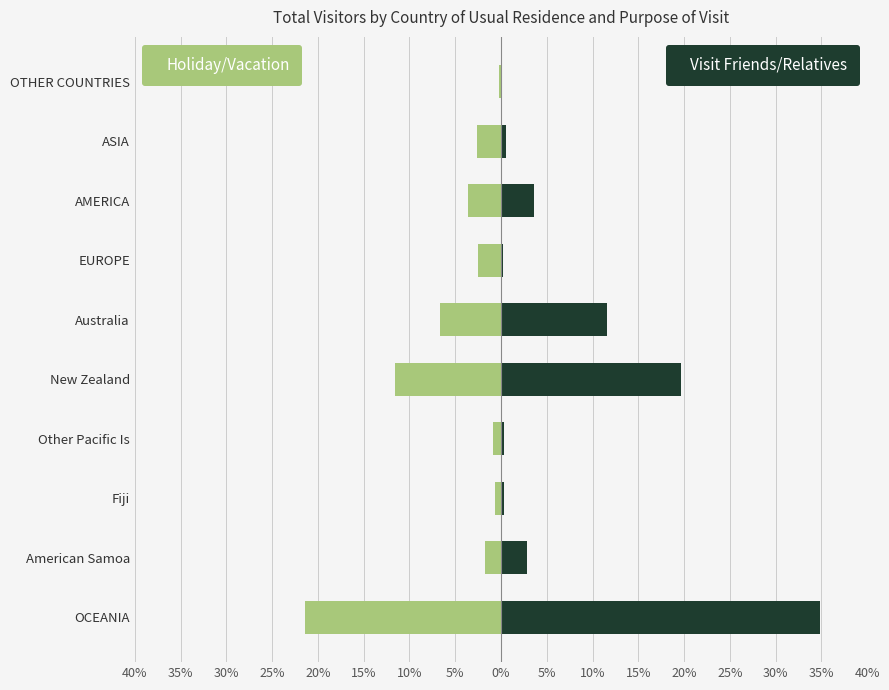

At how many categories does at least one series exceed 6?

3